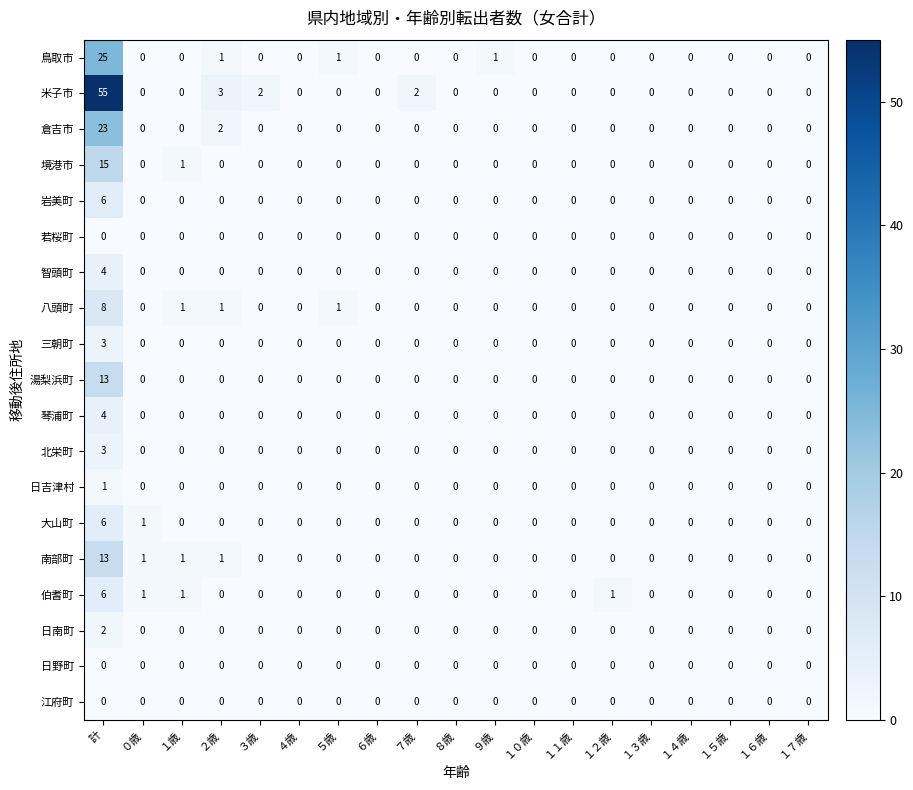

At which category is the sum across all series the highest?

計